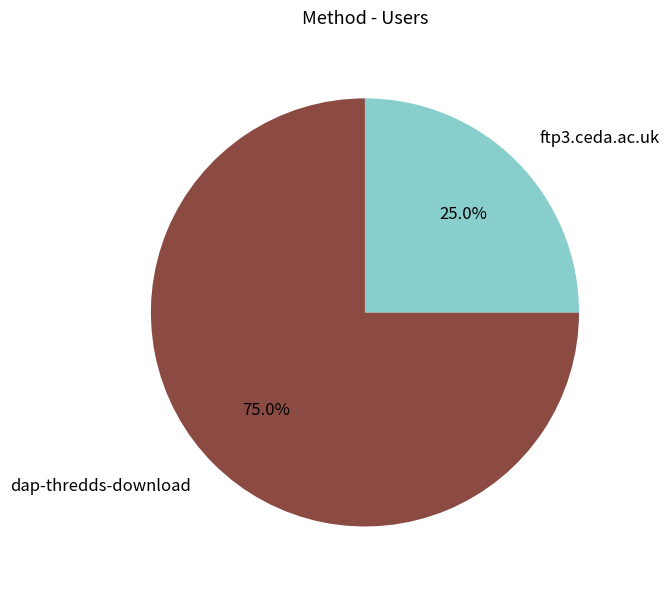

How many segments does this pie chart have?

2